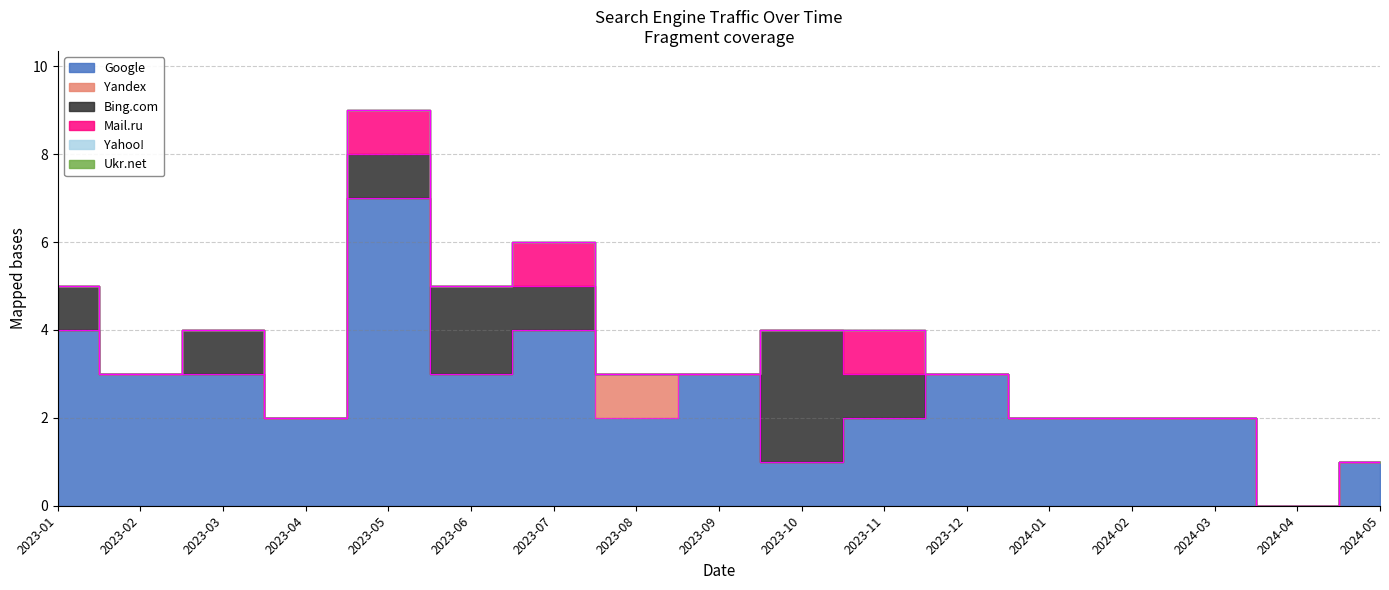

Does the chart have visible grid lines?

Yes